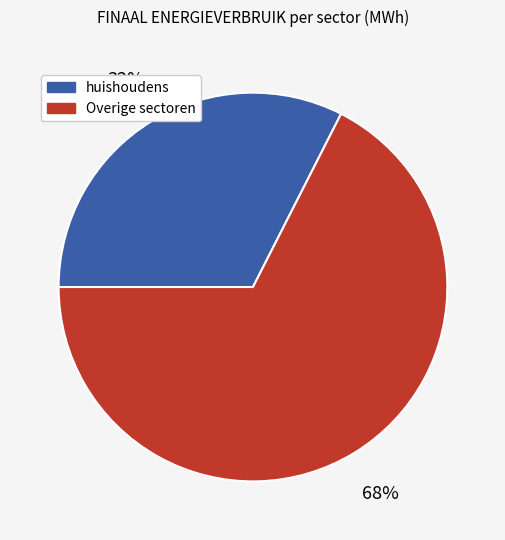

Is there any slice that represents more than half of the pie?

Yes